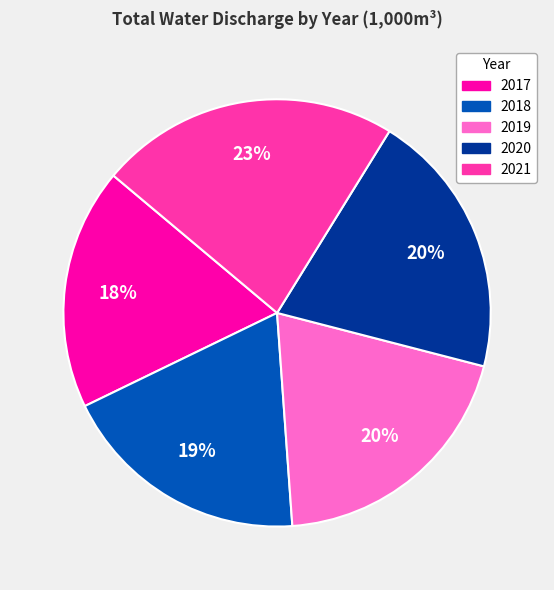

Is there a majority slice in this chart?

No